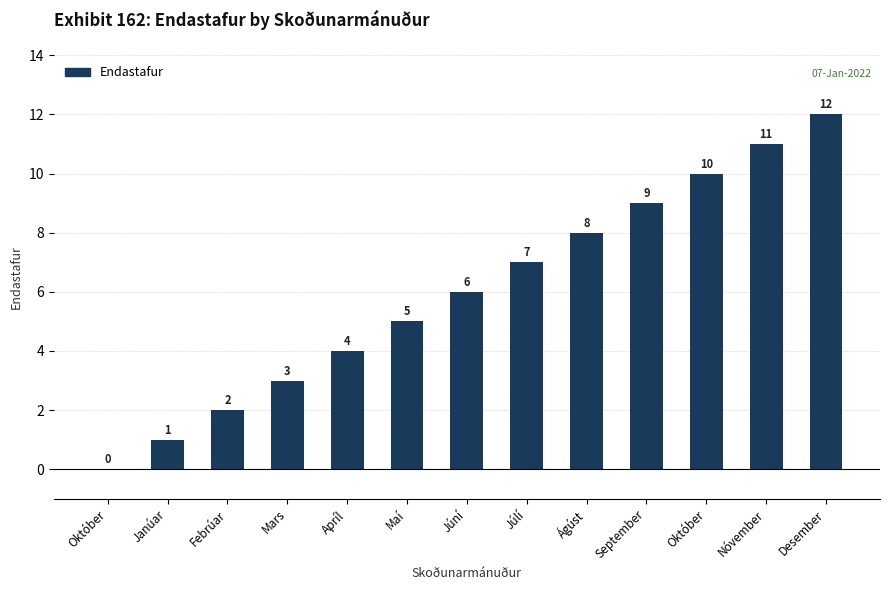

How many distinct data groups are displayed?

1